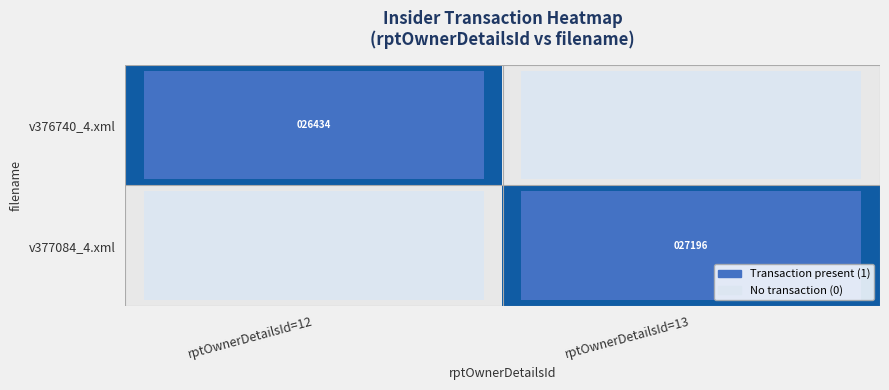

True or false: v377084_4.xml has a value of 27196 at rptOwnerDetailsId=13.

True